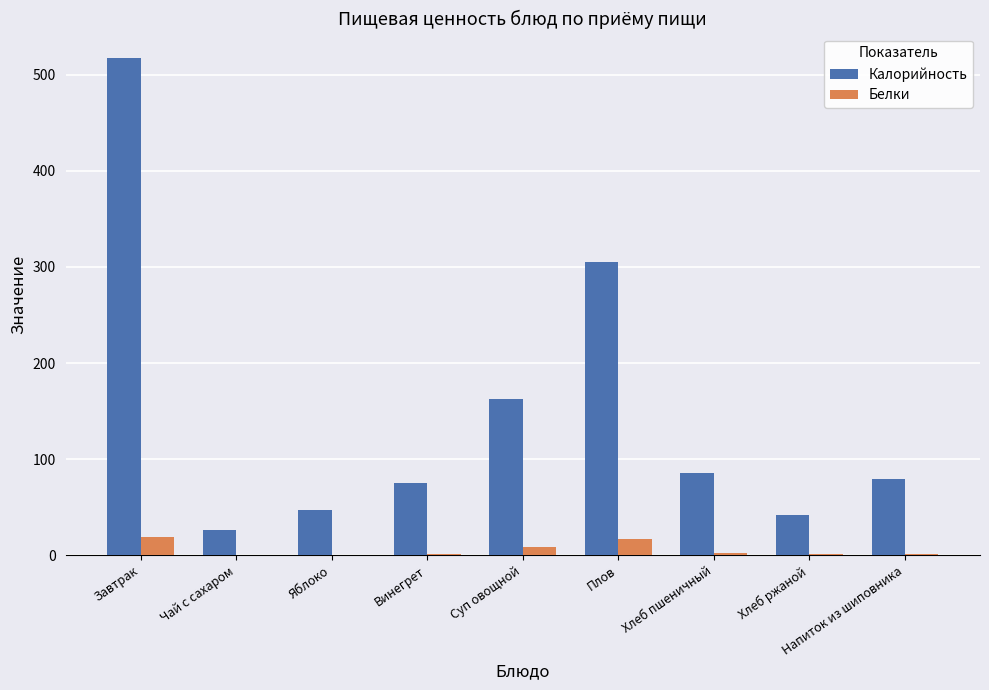

Which series has the largest total across all categories?

Калорийность